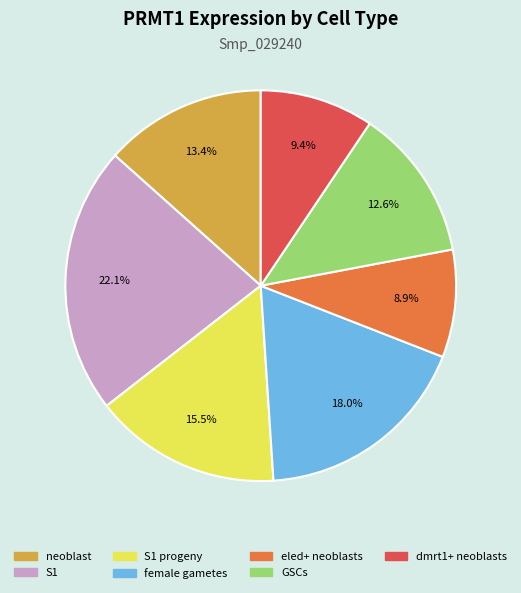

To the nearest percent, what is the average slice percentage?

14%